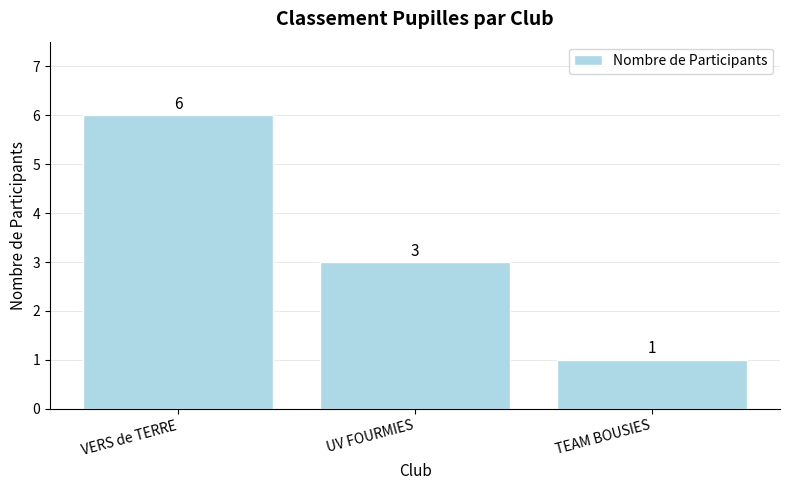

What is the label of the 1st bar from the right?

TEAM BOUSIES